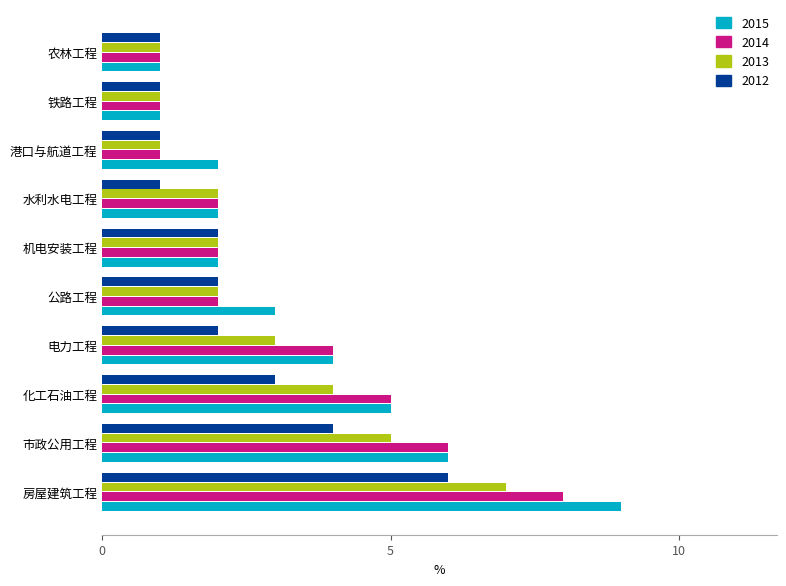

Read the 2013 value at 化工石油工程.

4